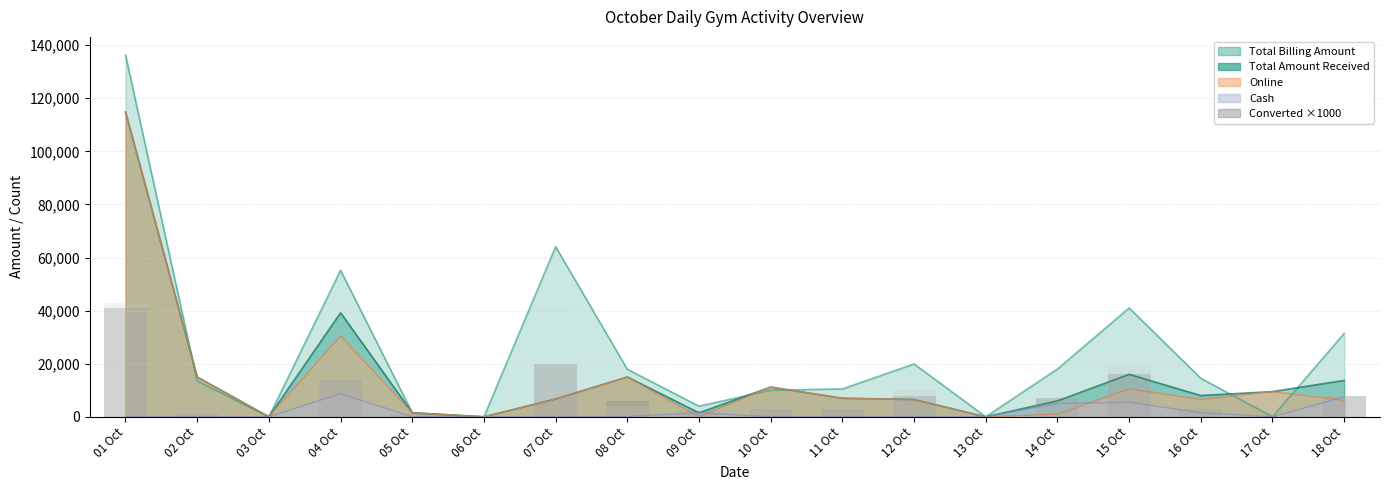

The value of Total New Enquiries Added (×1000) at 16 Oct is 4475. True or false?

False